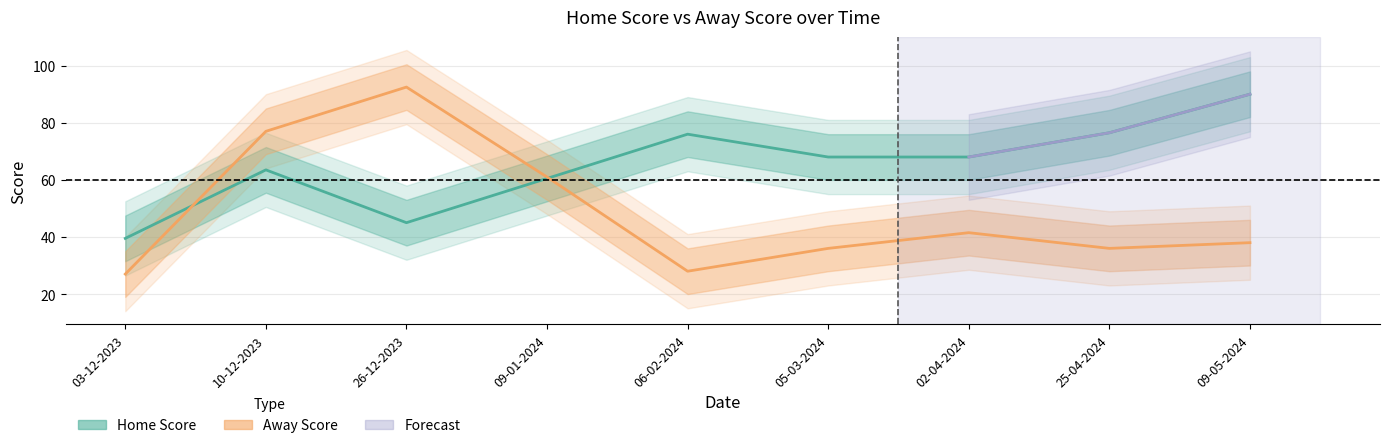

What is the label of the 9th point from the left?

09-05-2024